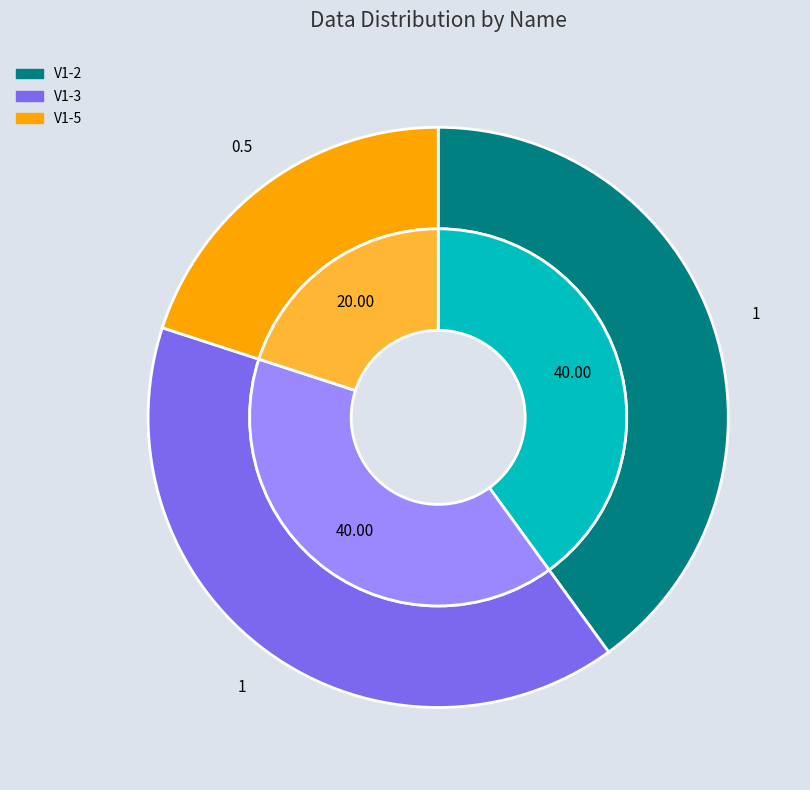

To the nearest percent, what is the combined percentage of V1-3 and V1-5?

60%